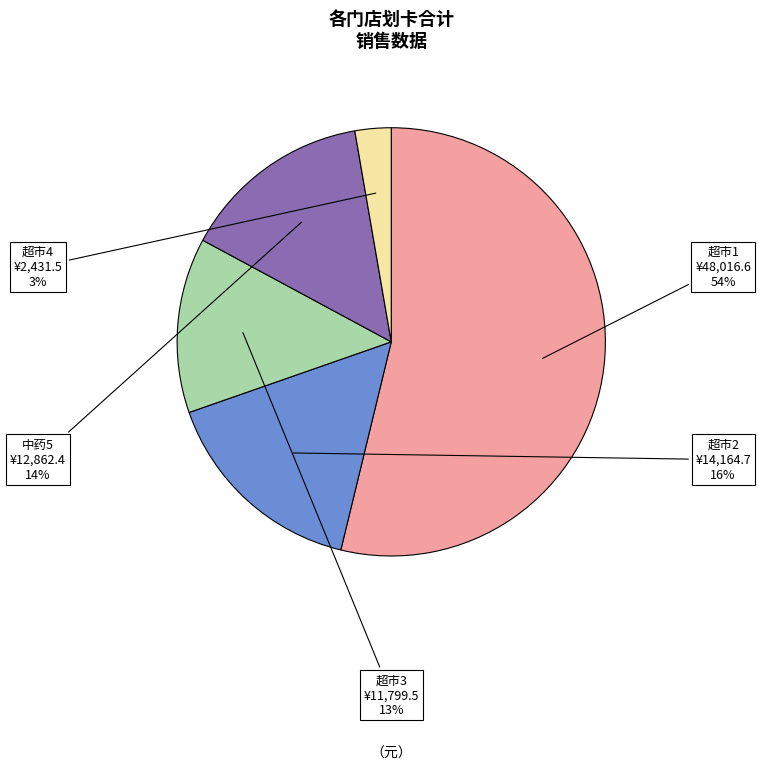

Is there a majority slice in this chart?

Yes